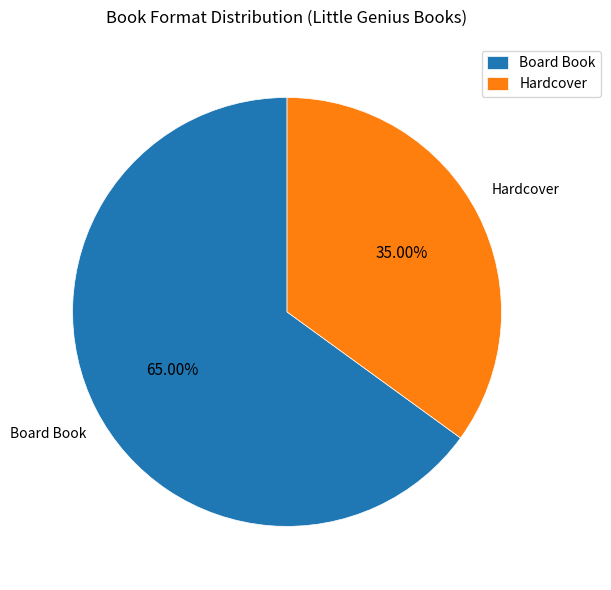

Combined, what portion of the pie is Hardcover and Board Book?

100.0%